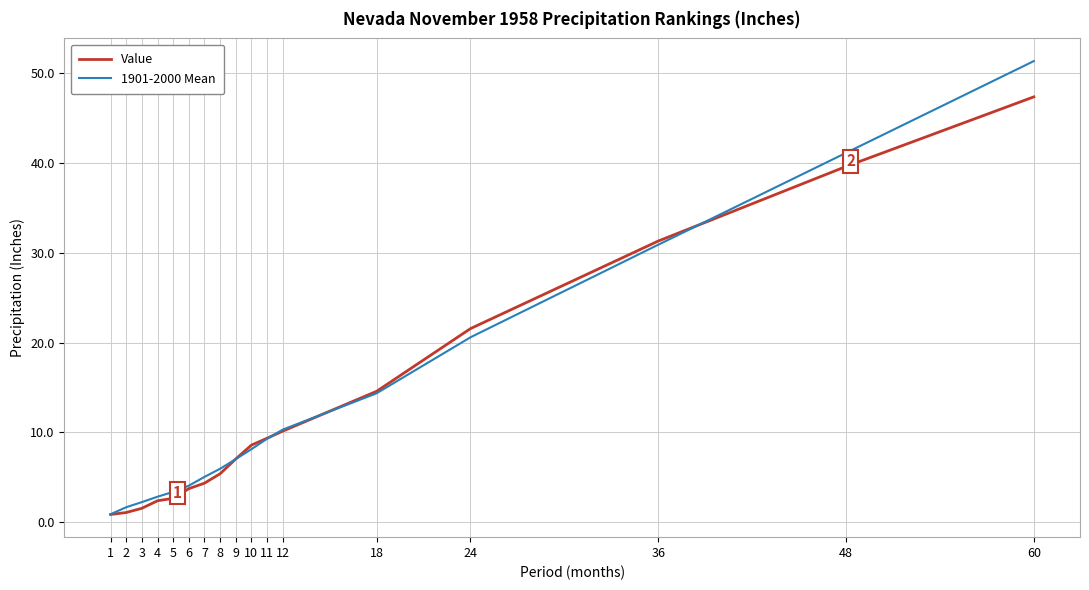

Rank the series by their maximum value, from highest to lowest.

1901-2000 Mean, Value